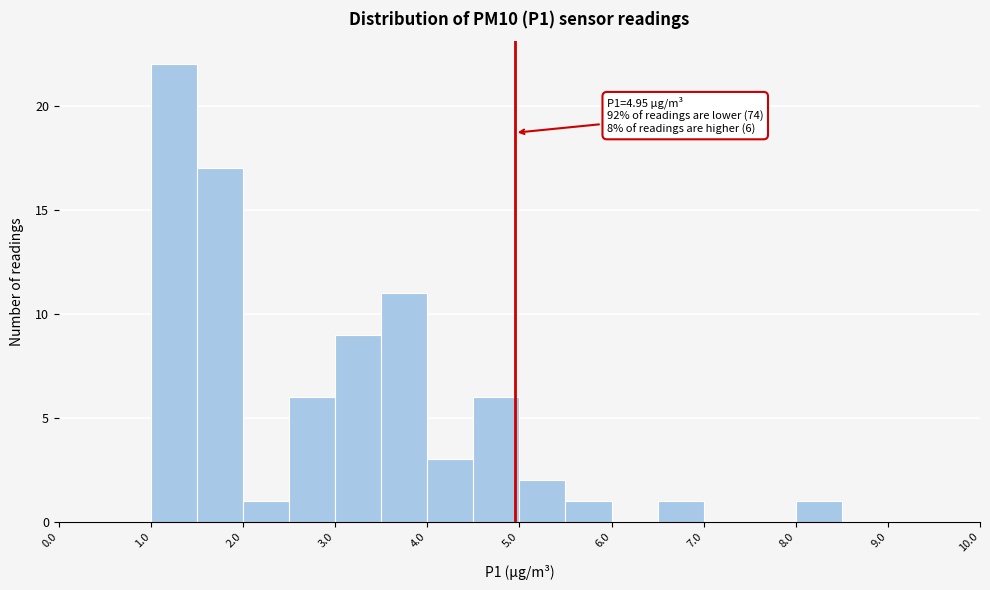

Over which range of the x-axis is the bar tallest?

1.0 to 1.5